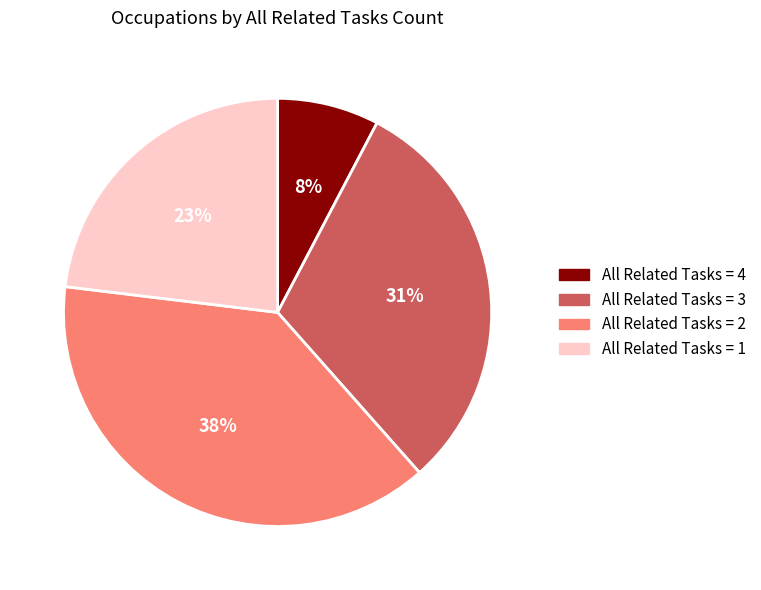

To the nearest percent, what is the average slice percentage?

25%